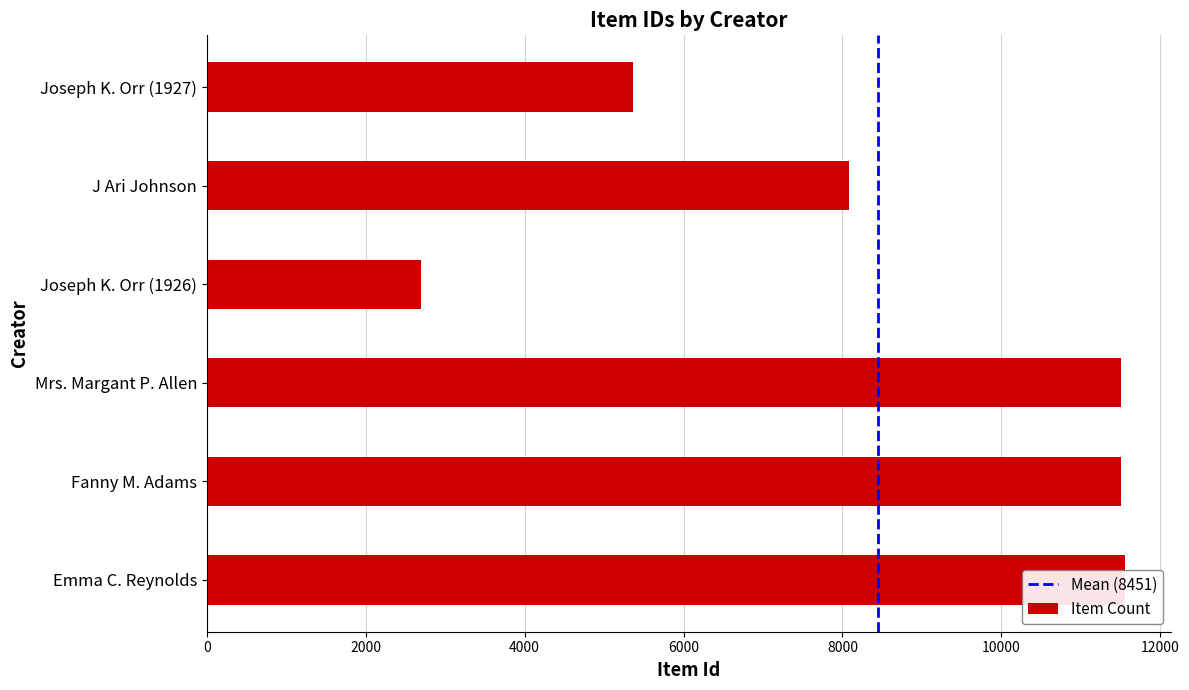

The value at Joseph K. Orr (1927) is 5368. True or false?

True